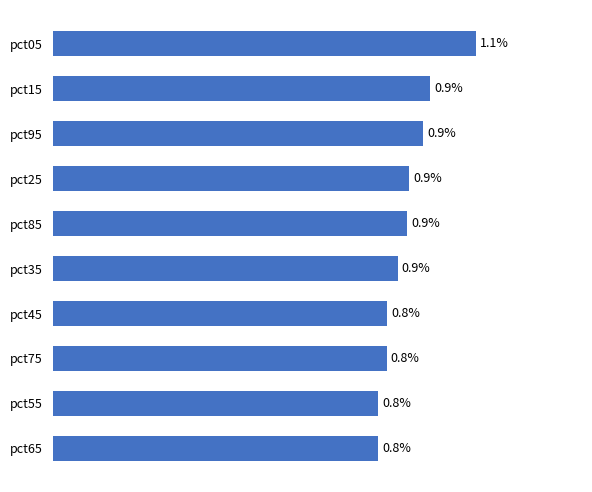

Which has a higher value, pct35 or pct55?

pct35